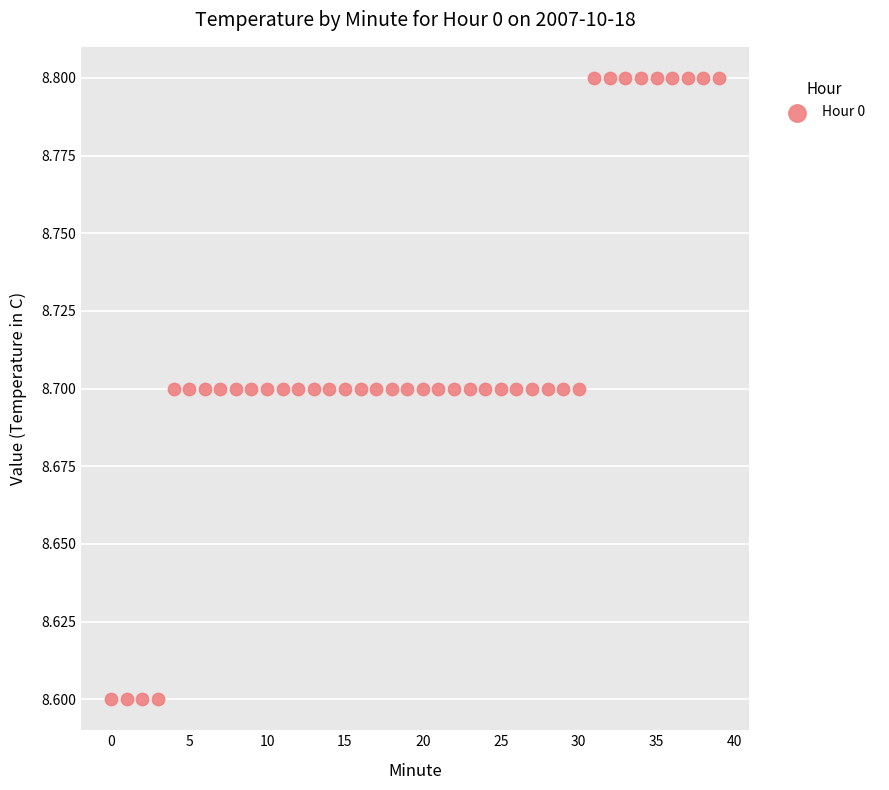

How many points are shown in the scatter plot?

40